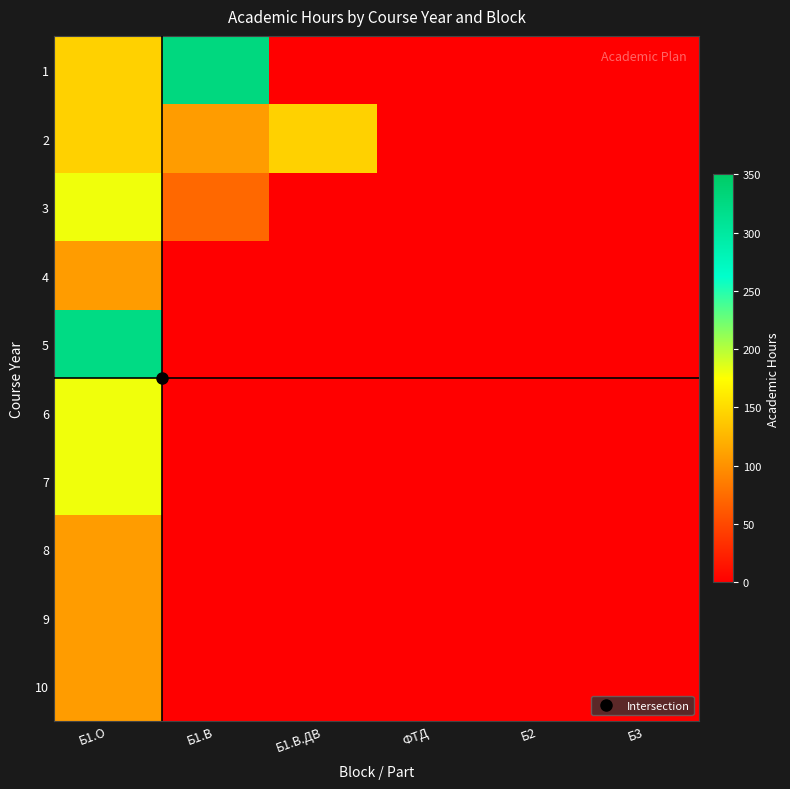

At which category is the sum across all series the highest?

Б1.О